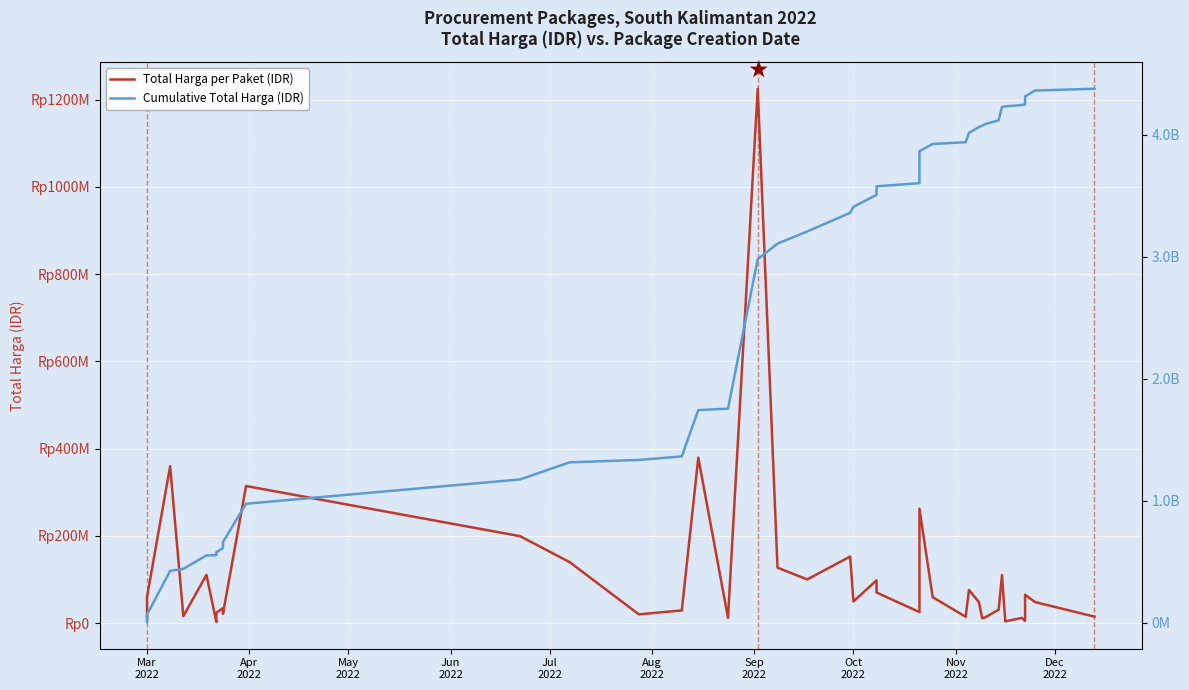

Is the value of Cumulative Total Harga (IDR) at 28 greater than the value of Total Harga per Paket (IDR) at 19?

Yes